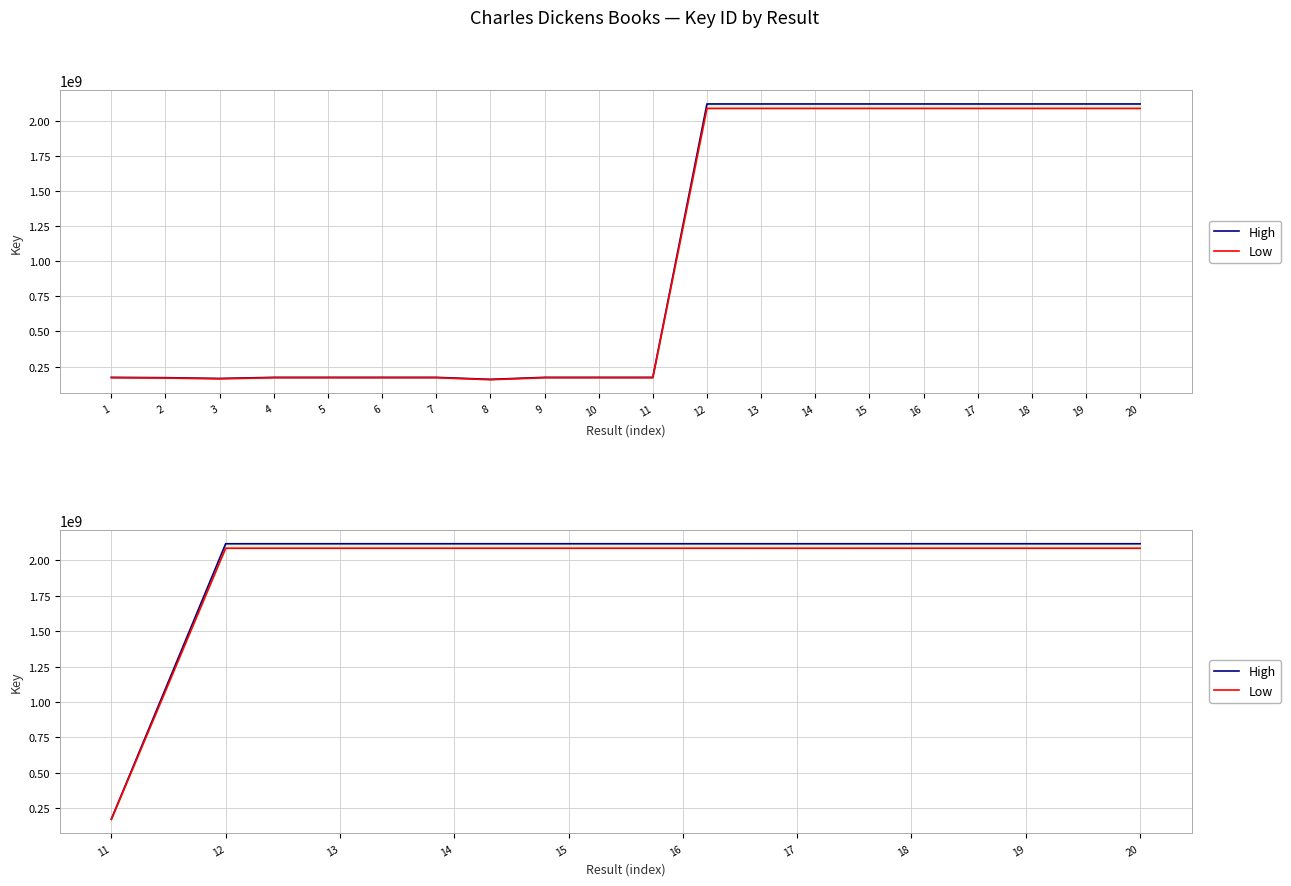

At which label is Low closest to 1128719887?

17